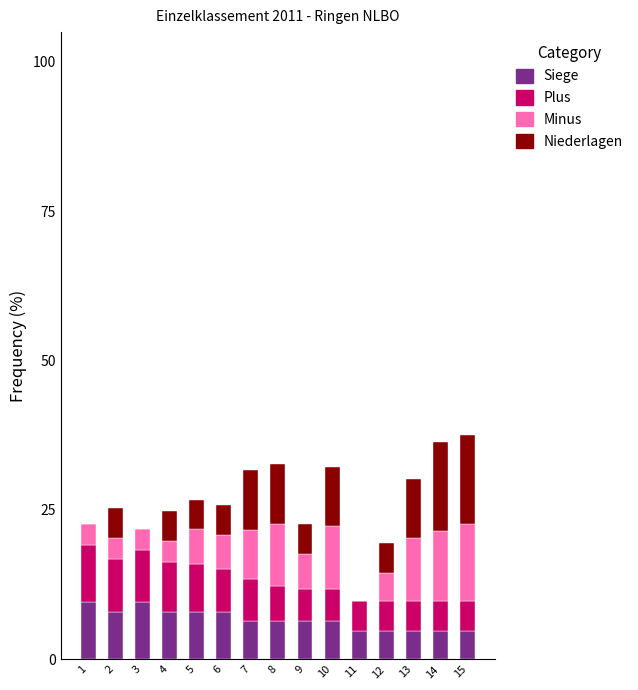

How many distinct data groups are displayed?

4